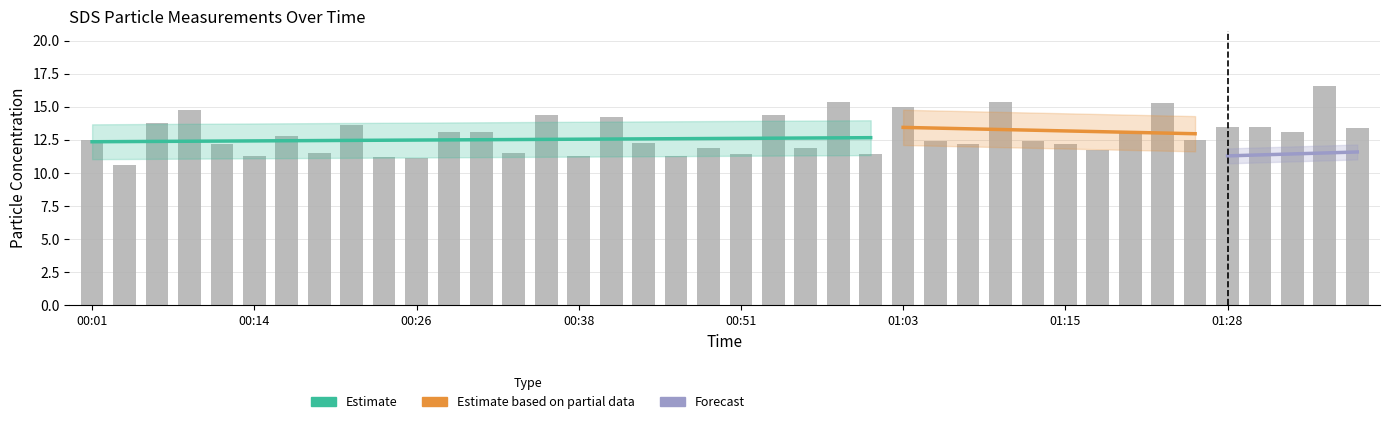

Reading right to left, transcribe all the data shown in this chart.

13.4	16.6	13.1	13.5	13.5	12.5	15.3	13.1	11.7	12.2	12.4	15.3	12.2	12.4	15.0	11.4	15.3	11.9	14.4	11.4	11.9	11.3	12.2	14.2	11.3	14.4	11.5	13.1	13.1	11.1	11.2	13.6	11.5	12.8	11.3	12.2	14.7	13.8	10.6	12.5